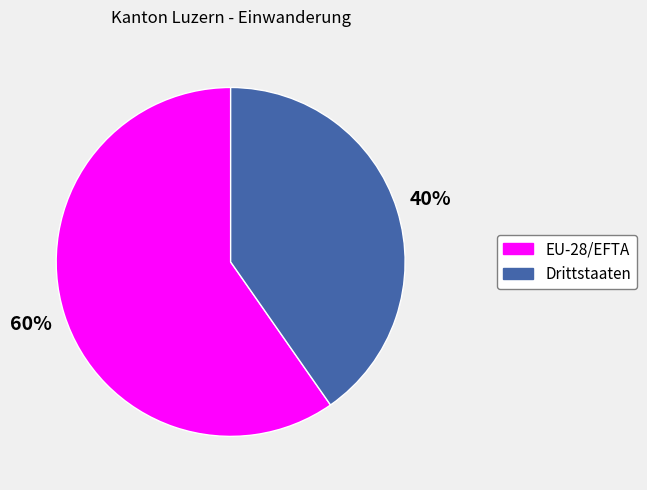

Is the sum of EU-28/EFTA and Drittstaaten greater than half?

Yes